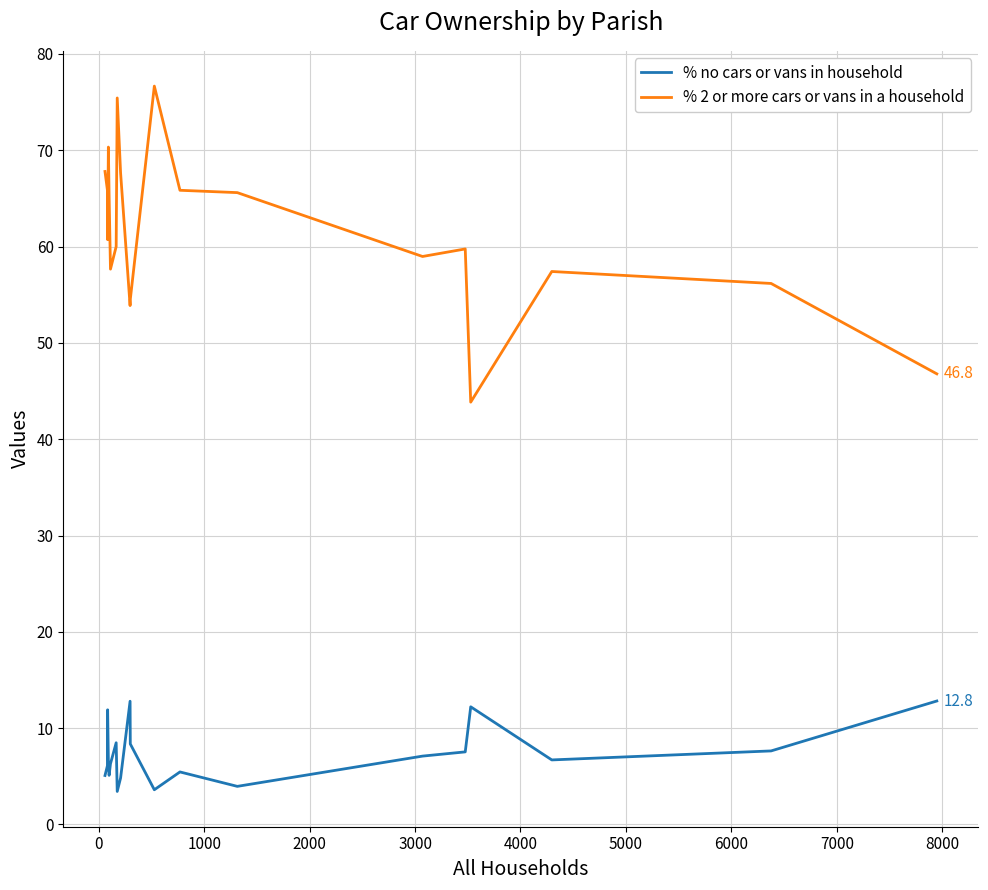

True or false: % 2 or more cars or vans in a household and % no cars or vans in household intersect in this chart.

False